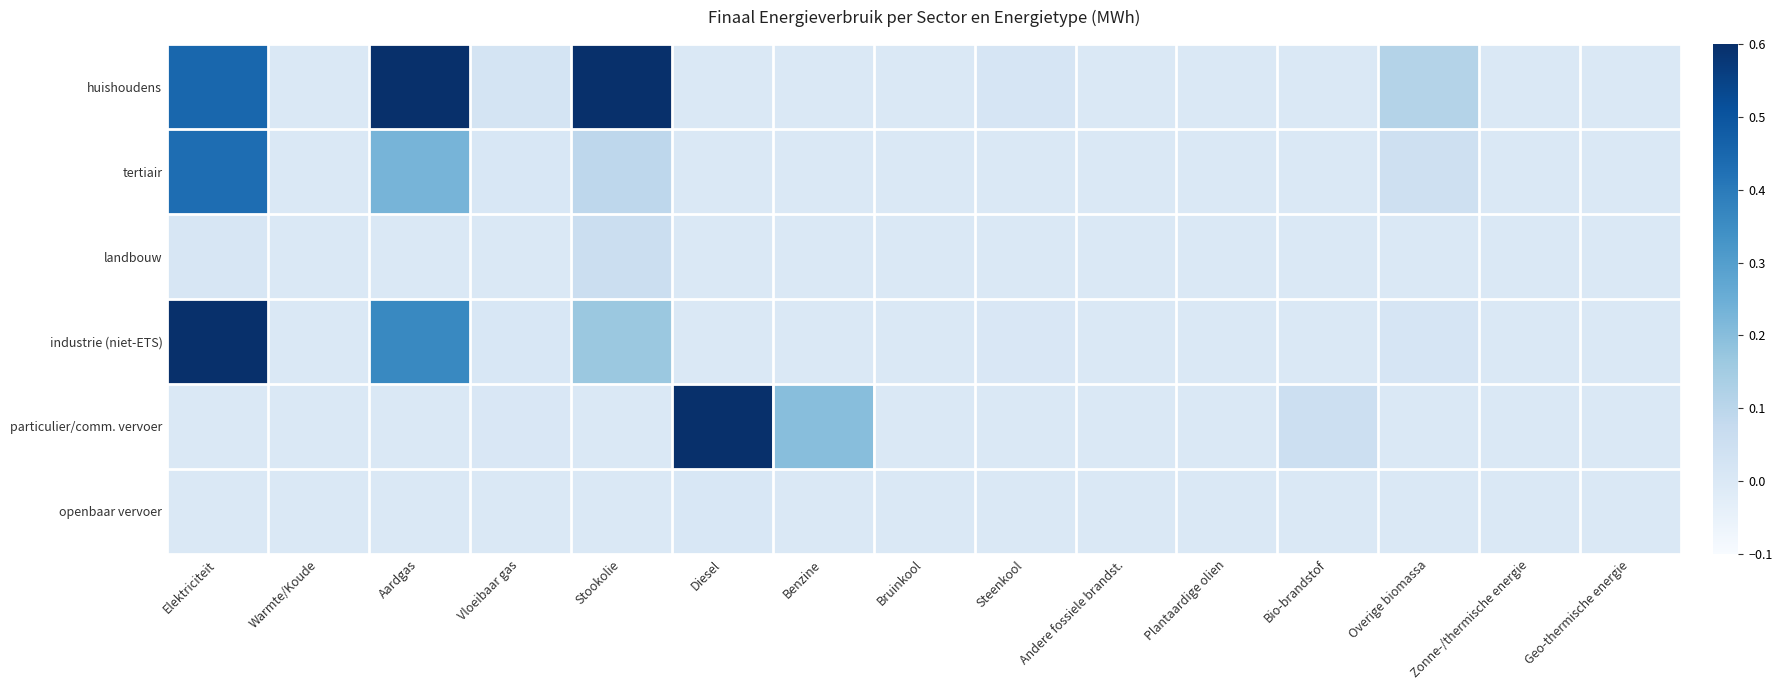

List the series in order of their peak value, highest first.

particulier/comm. vervoer, industrie (niet-ETS), huishoudens, tertiair, landbouw, openbaar vervoer